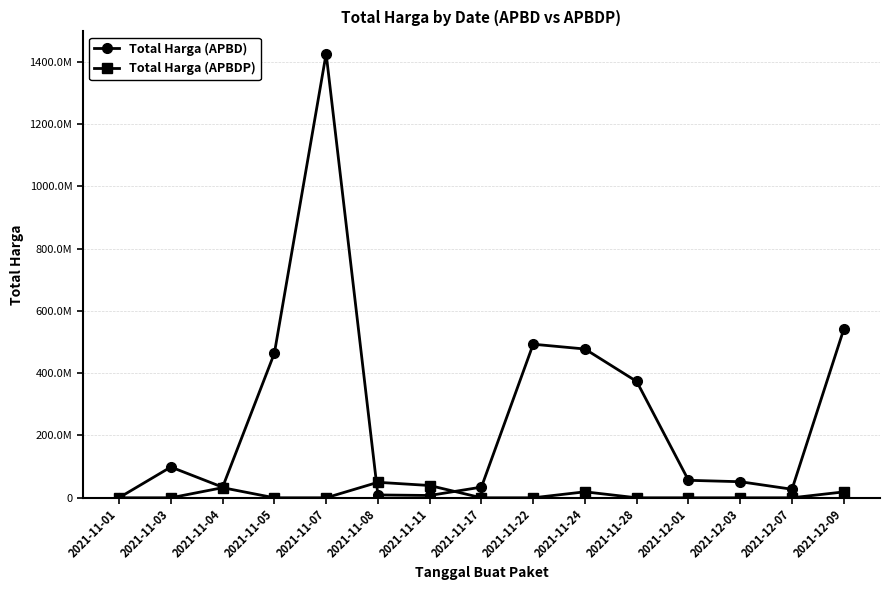

Does the chart have visible grid lines?

Yes